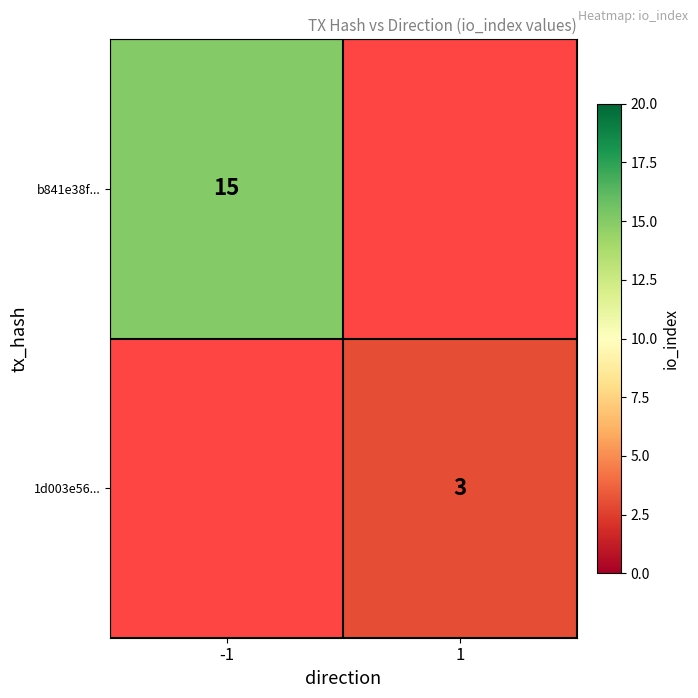

Is it true that b841e38f... equals 23 at -1?

False